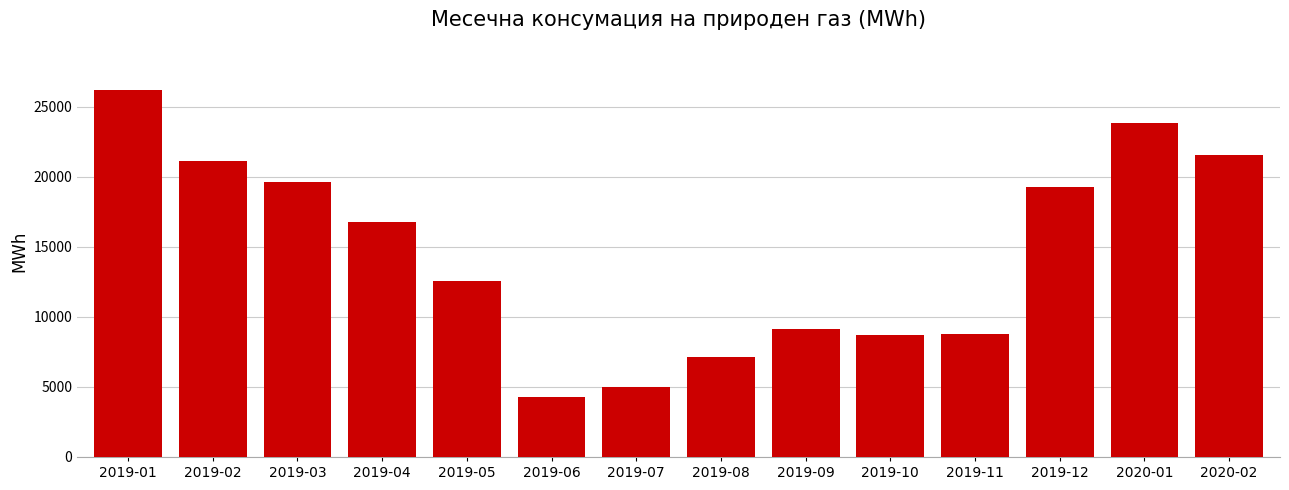

What is the sum of the values at 2019-07 and 2019-11?

13777.9